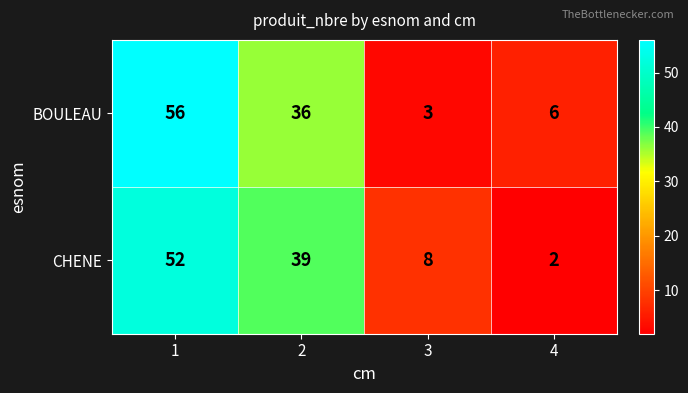

What is the average value of the CHENE series?

25